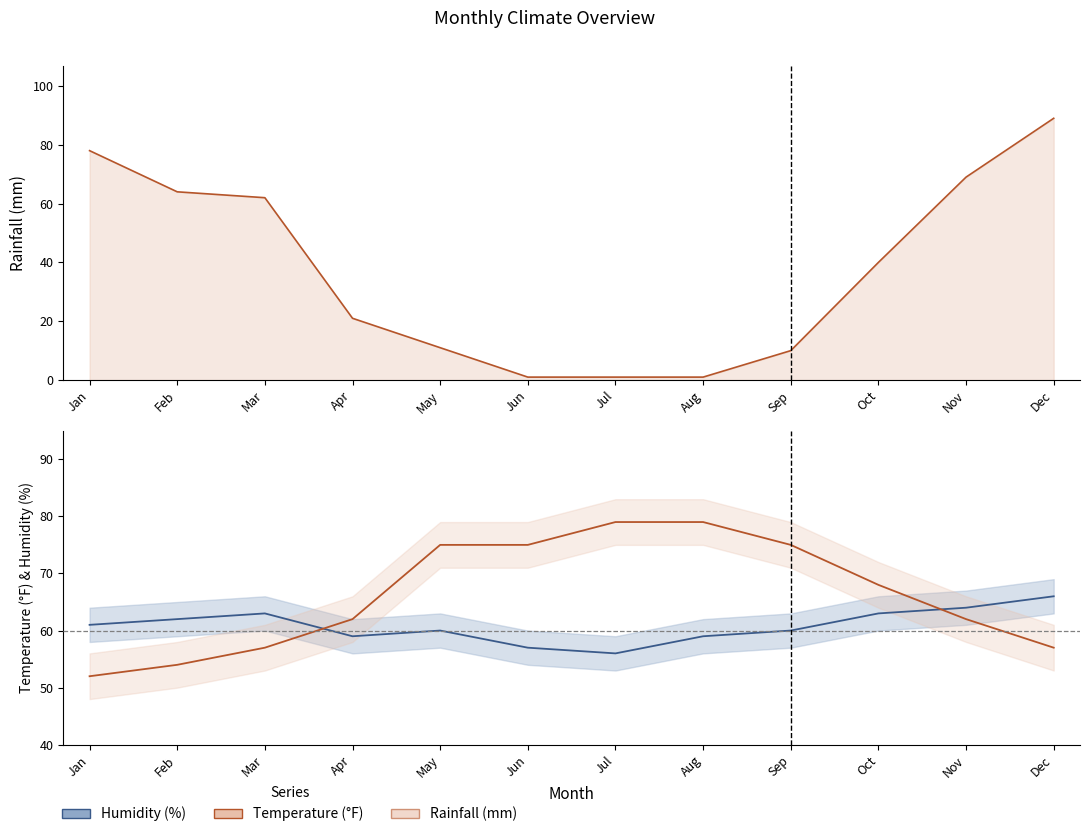

What is the difference between the maximum and minimum values in the Humidity (%) series?

10